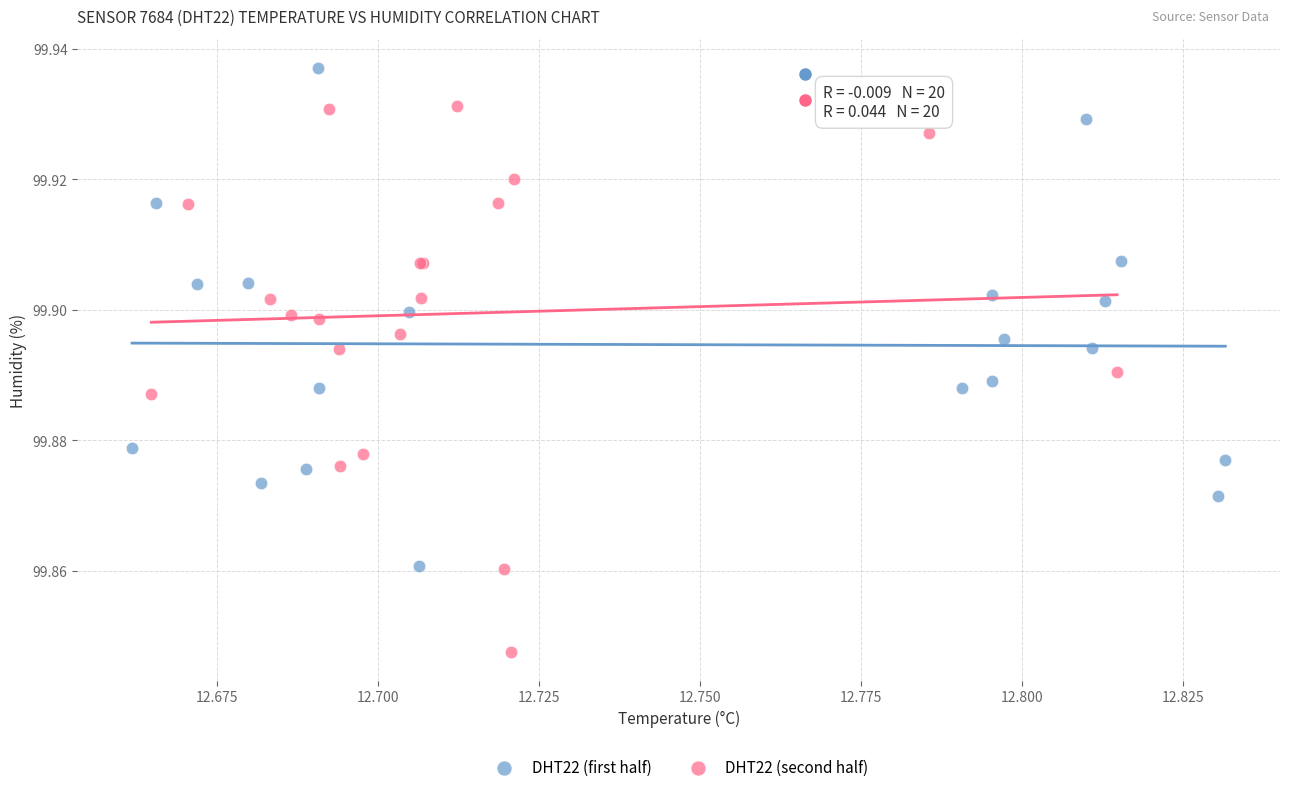

Which series has the widest spread of Y values?

DHT22 (second half)